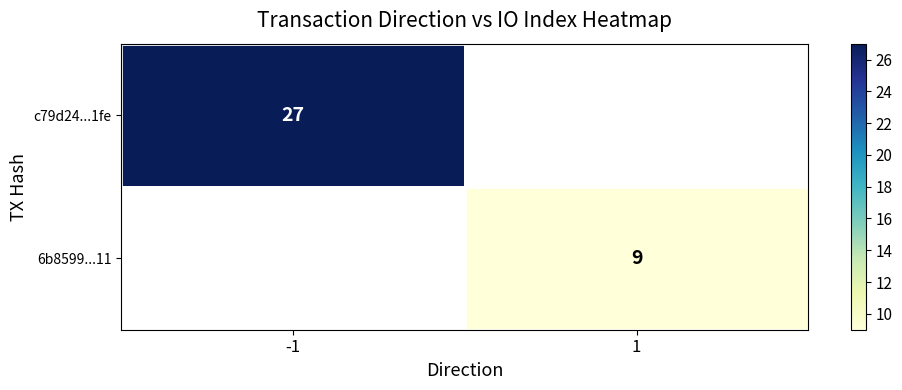

Which has a higher value, 1 or -1?

-1